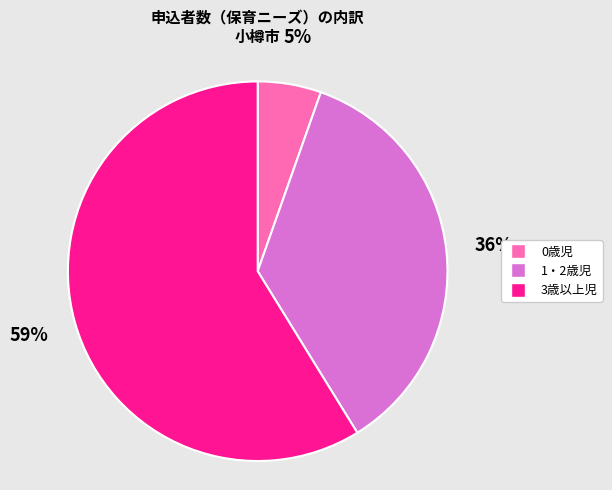

How many segments does this pie chart have?

3